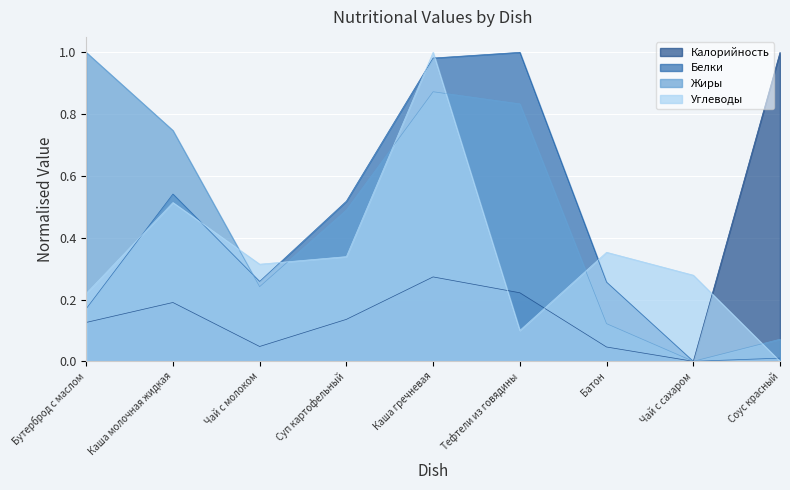

At how many categories does at least one series exceed 0?

9